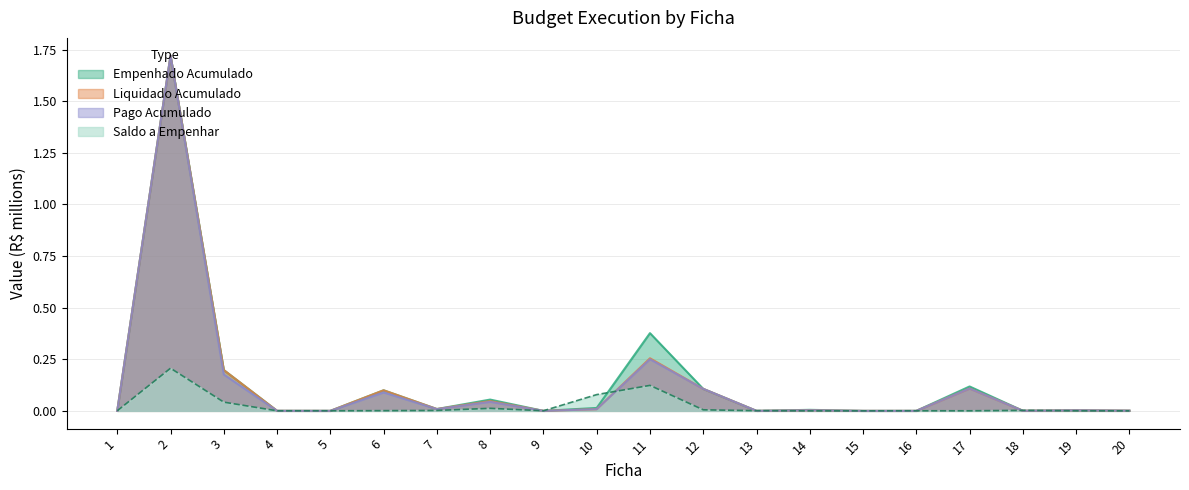

Does the chart display data point markers on the line(s)?

No